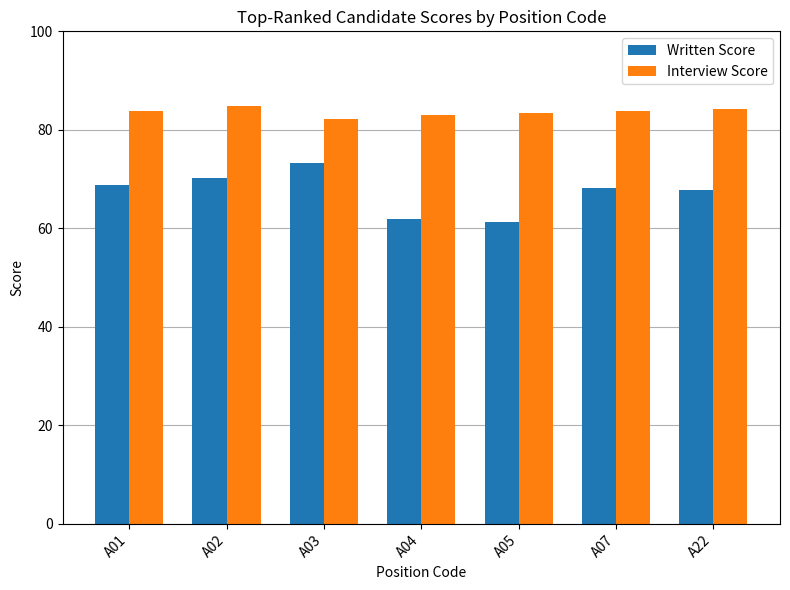

What is the value of the Interview Score bar at the 6th from the left?

83.8